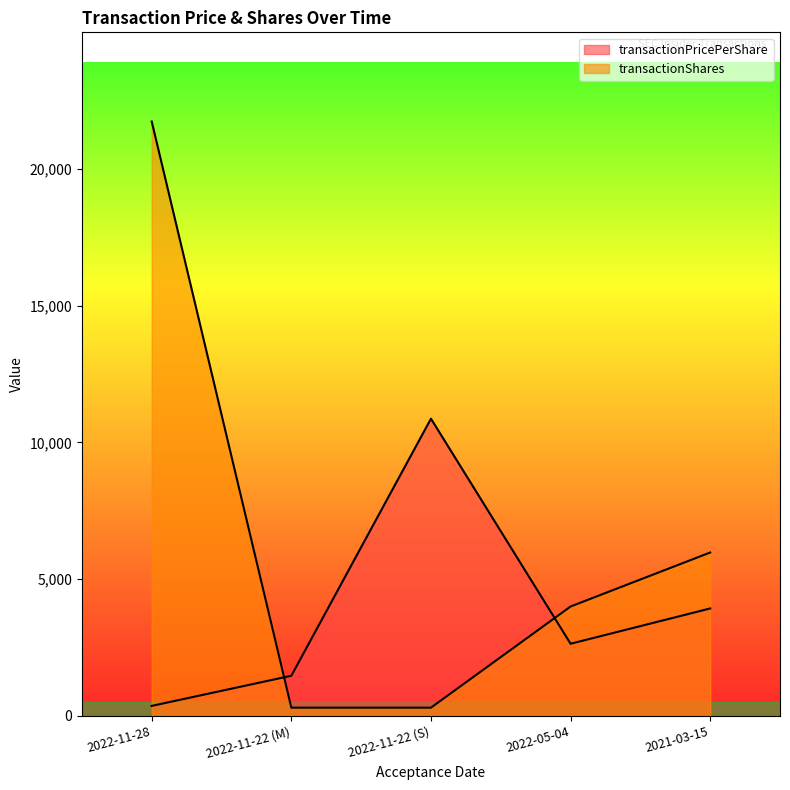

What is the total value across all series at 2022-11-22 (M)?

1767.4